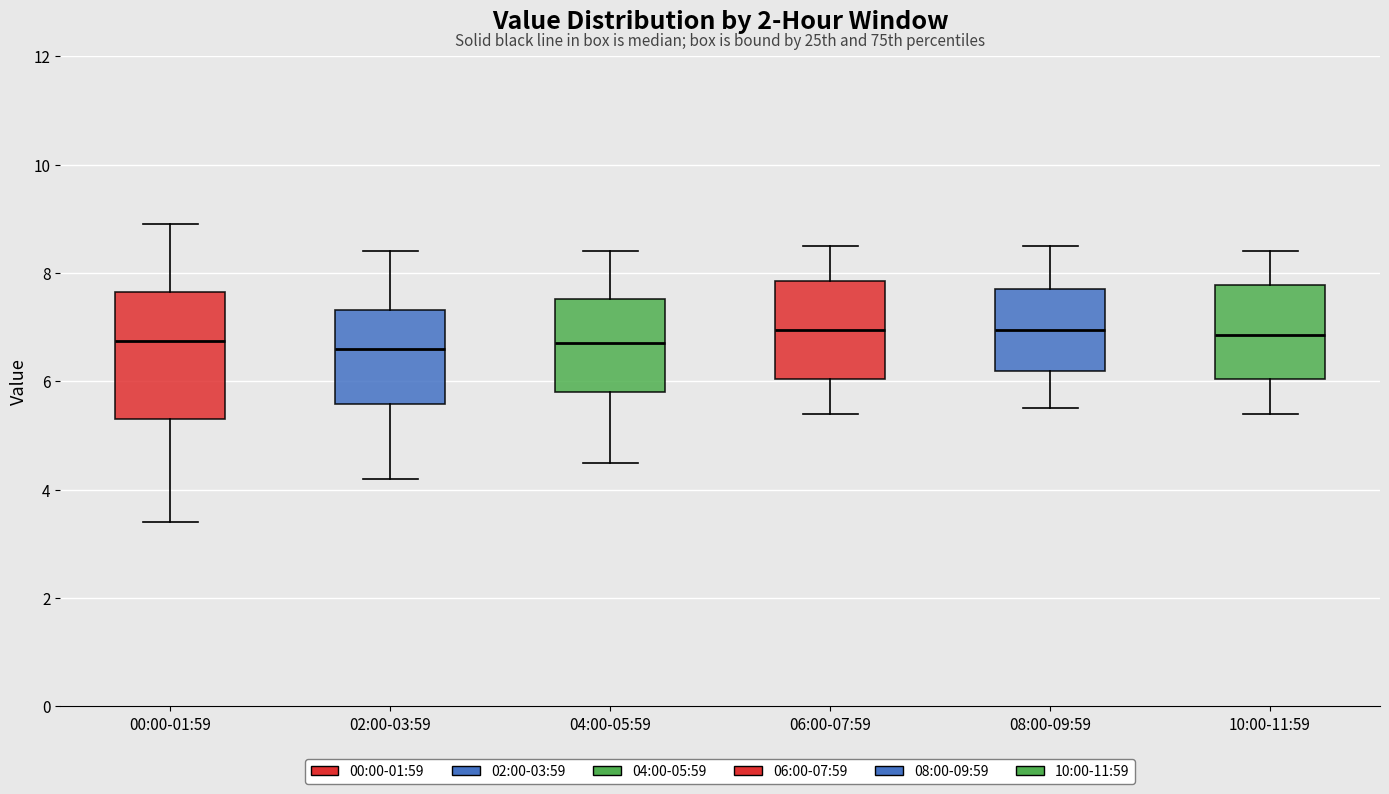

Reading left to right, transcribe this box plot: for each box, give where its median line is, the range the box spans, and where its two whiskers end, as read against the y-axis. The values are not printed on the chart, so give them approximately, as read against the axis.

00:00-01:59: median 6.8, box 5.4 to 7.6, whiskers 3.4 to 9.0
02:00-03:59: median 6.6, box 5.6 to 7.4, whiskers 4.2 to 8.4
04:00-05:59: median 6.8, box 5.8 to 7.6, whiskers 4.6 to 8.4
06:00-07:59: median 7.0, box 6.0 to 7.8, whiskers 5.4 to 8.6
08:00-09:59: median 7.0, box 6.2 to 7.8, whiskers 5.6 to 8.6
10:00-11:59: median 6.8, box 6.0 to 7.8, whiskers 5.4 to 8.4